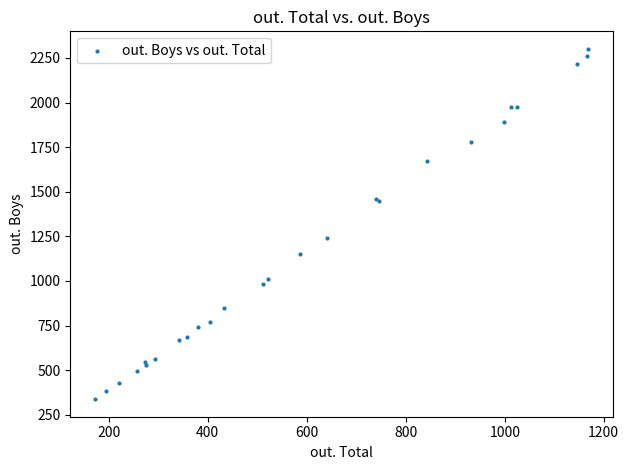

What Y value in the scatter plot is closest to 1319?

1241